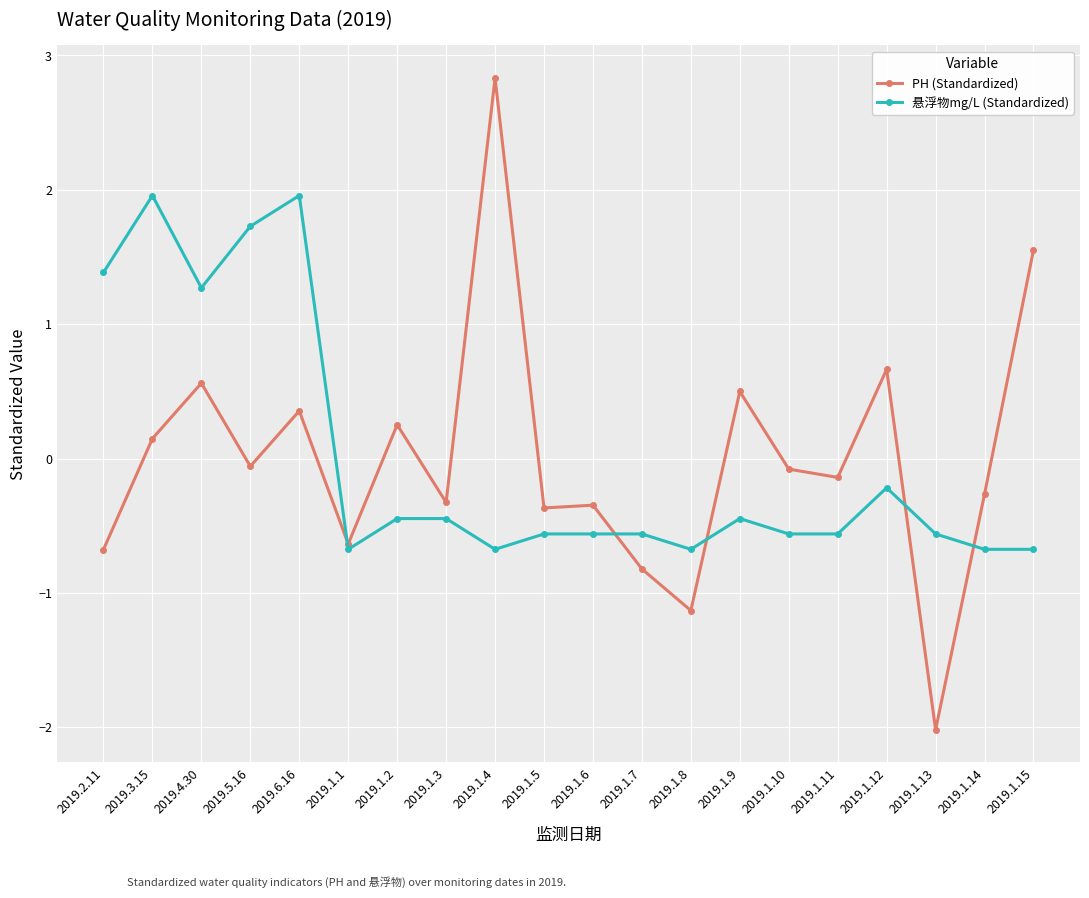

Count the number of data series in this chart.

2